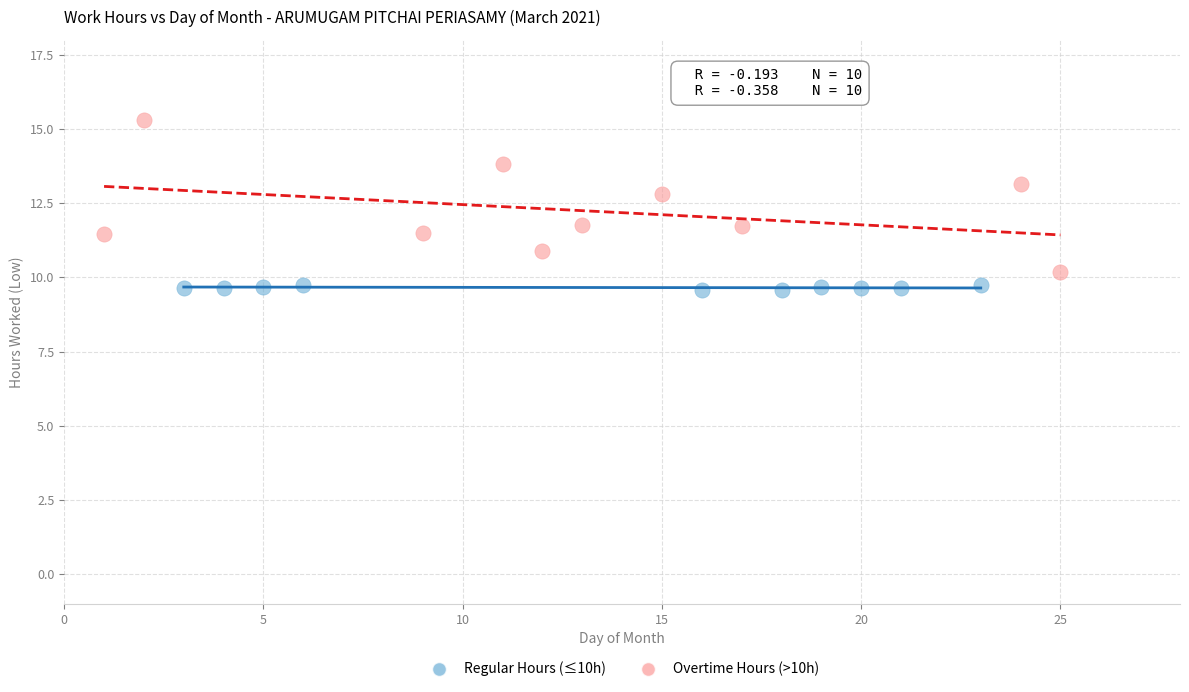

Which series reaches the minimum Y coordinate?

Regular Hours (≤10h)